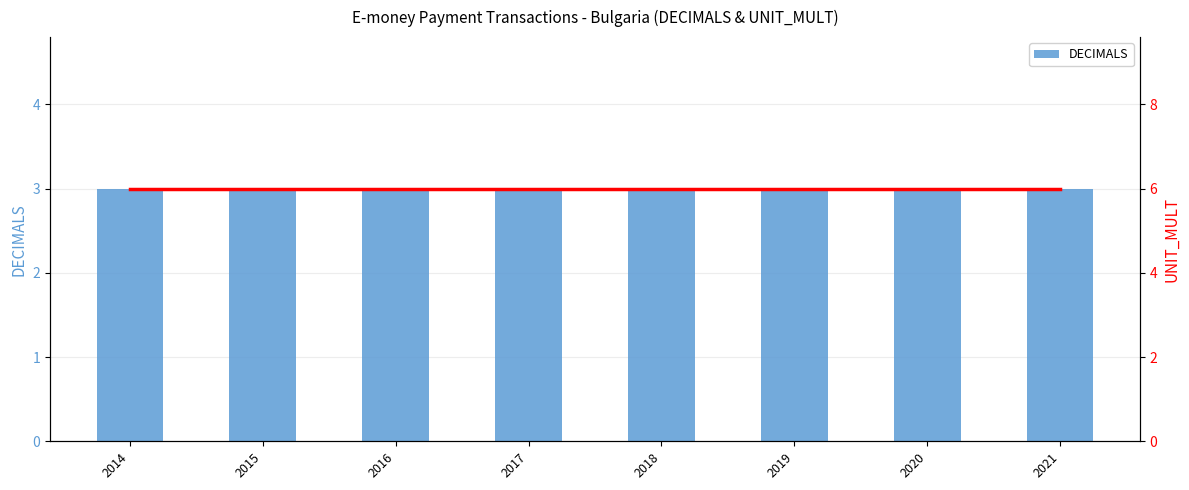

Does the chart contain stacked bars?

No